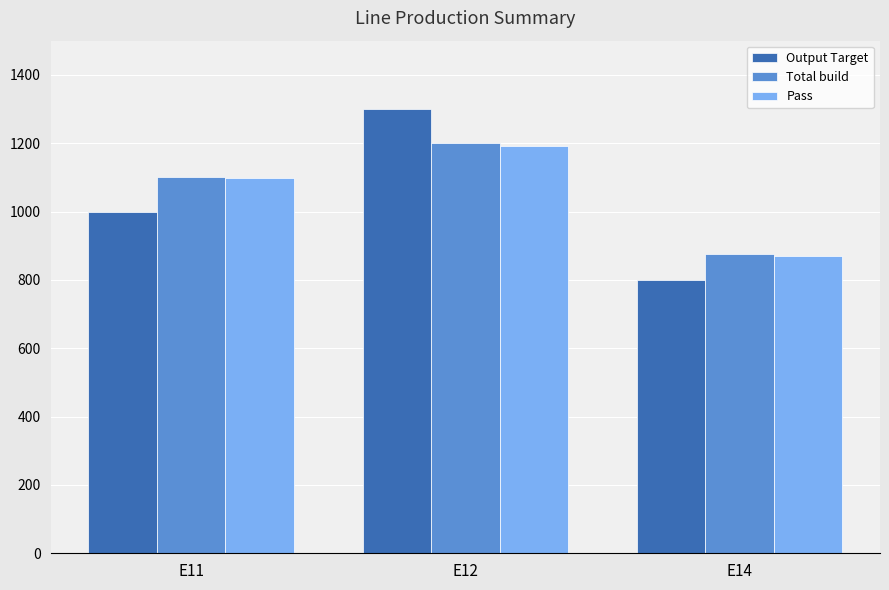

Is the value of Output Target at E12 greater than the value of Total build at E11?

Yes